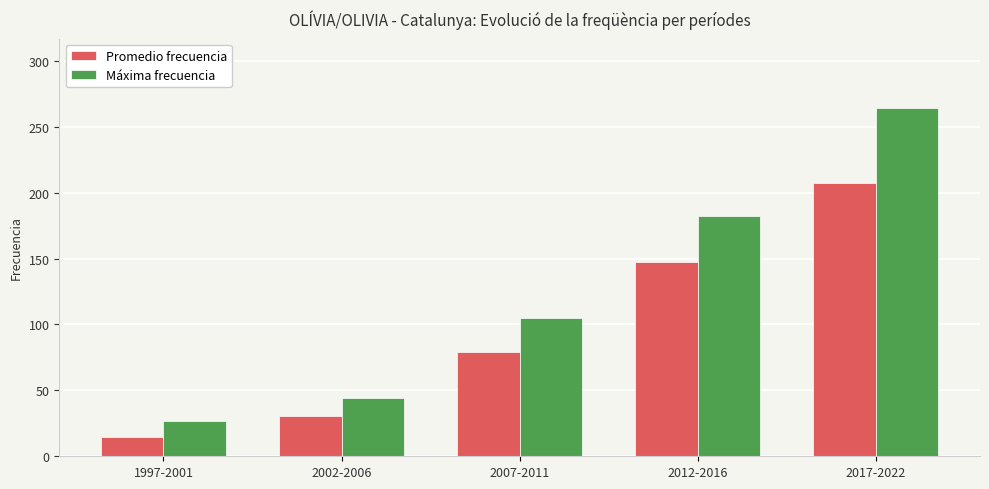

Which series has the largest total across all categories?

Máxima frecuencia